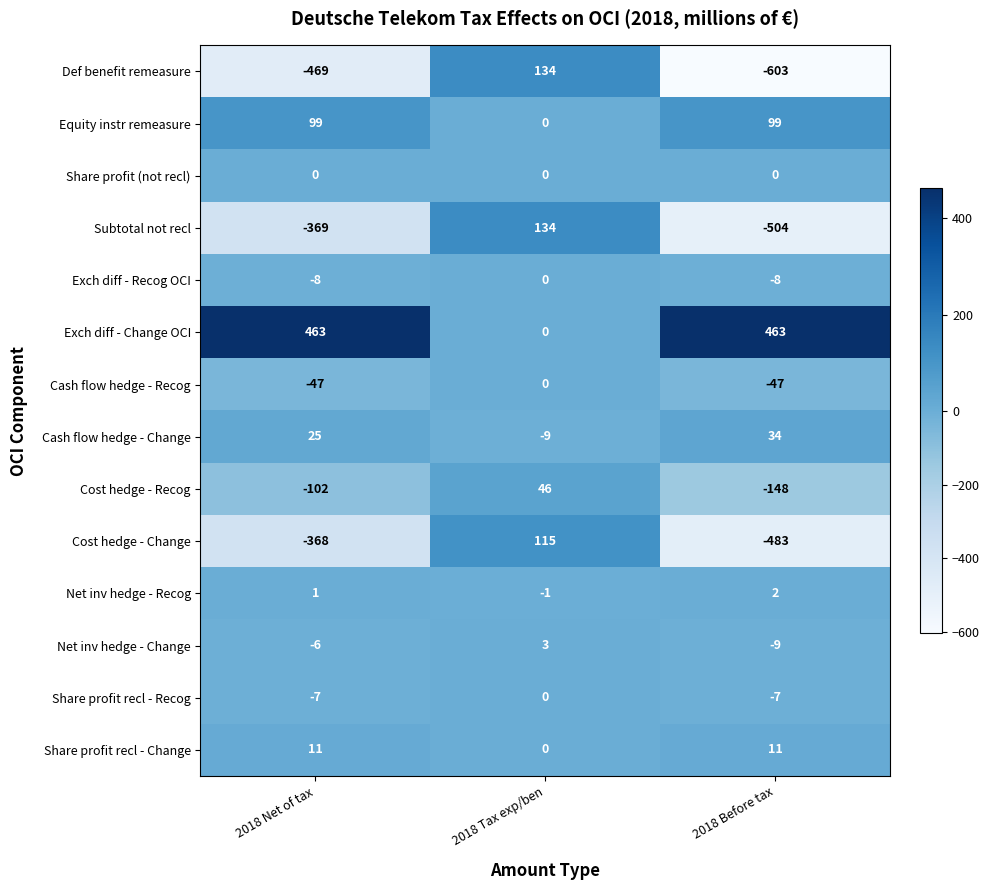

The value of Net inv hedge - Recog at 2018 Net of tax is 1. True or false?

True